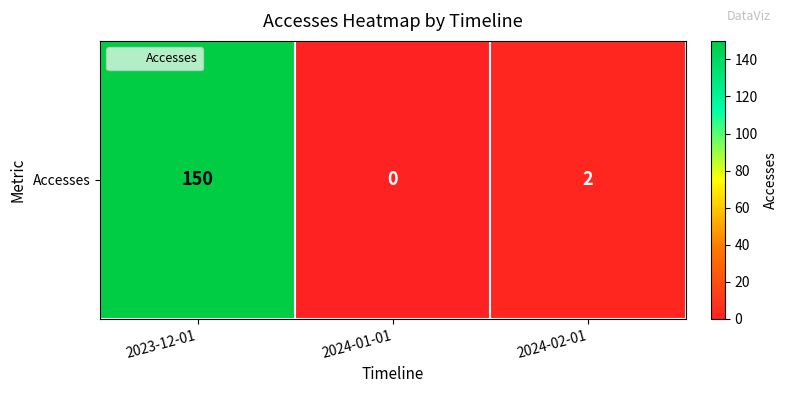

List the labels in order of value, smallest first.

2024-01-01, 2024-02-01, 2023-12-01